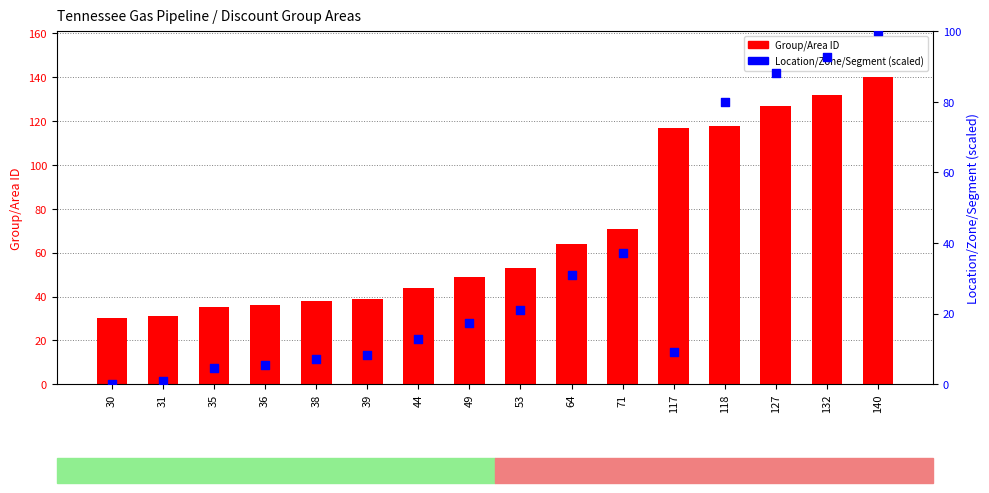

What are all the series names shown in the legend?

Group/Area ID, Location/Zone/Segment (scaled)